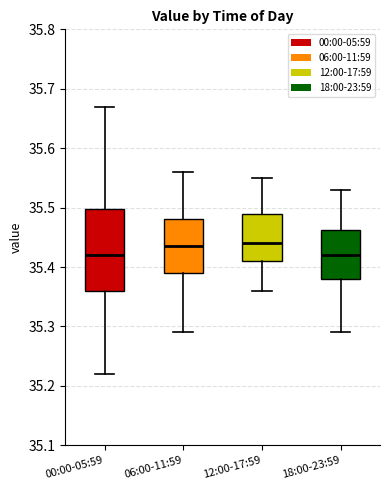

Reading left to right, read every box against the y-axis: the position of its median line, the range the box covers, and the ends of its whiskers. The values are not printed on the chart, so give them approximately, as read against the axis.

00:00-05:59: median 35.42, box 35.36 to 35.50, whiskers 35.22 to 35.67
06:00-11:59: median 35.44, box 35.39 to 35.48, whiskers 35.29 to 35.56
12:00-17:59: median 35.44, box 35.41 to 35.49, whiskers 35.36 to 35.55
18:00-23:59: median 35.42, box 35.38 to 35.46, whiskers 35.29 to 35.53